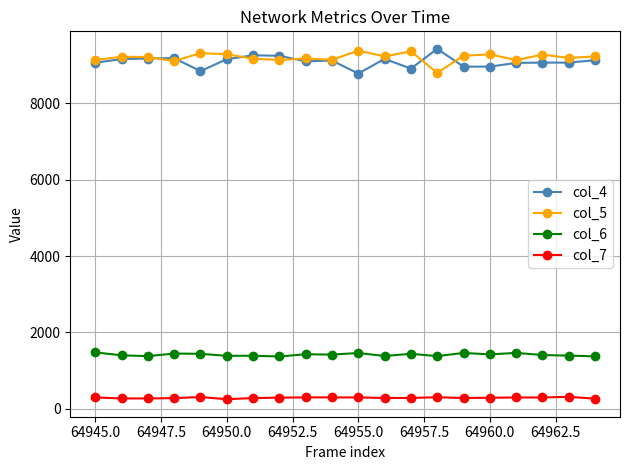

True or false: col_7 and col_4 cross at least once.

False